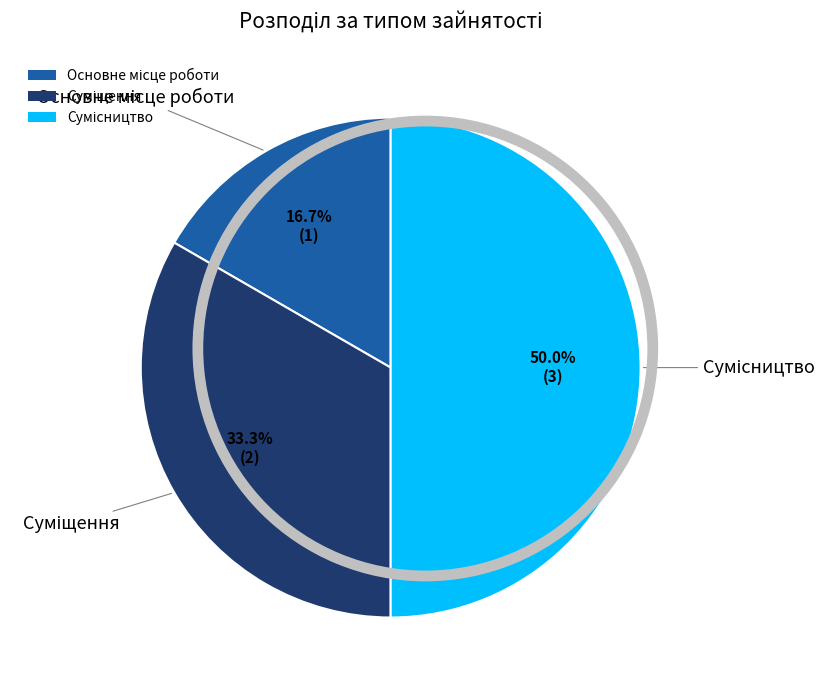

Combined, do Сумісництво and Основне місце роботи account for over 50%?

Yes